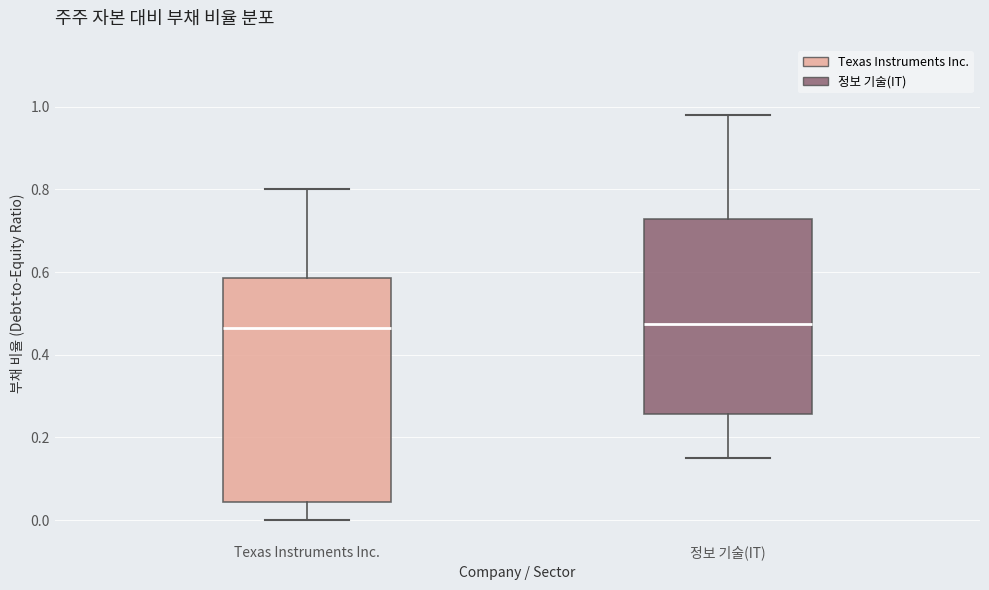

Reading left to right, read every box against the y-axis: the position of its median line, the range the box covers, and the ends of its whiskers. The values are not printed on the chart, so give them approximately, as read against the axis.

Texas Instruments Inc.: median 0.46, box 0.04 to 0.58, whiskers 0.00 to 0.80
정보 기술(IT): median 0.48, box 0.26 to 0.72, whiskers 0.16 to 0.98